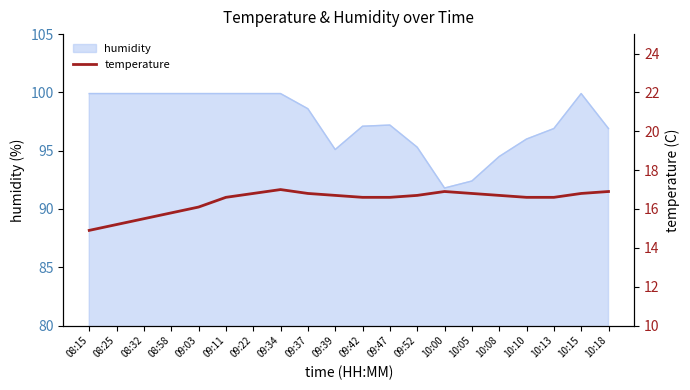

Where does the humidity series first go above 98?

08:15